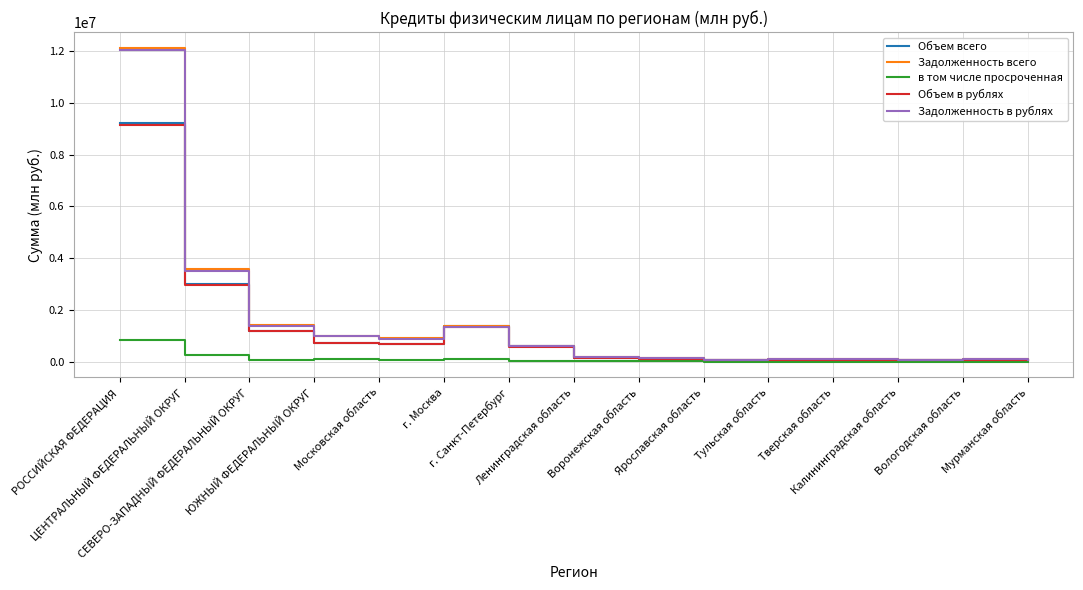

What is the greatest value displayed?

12135449